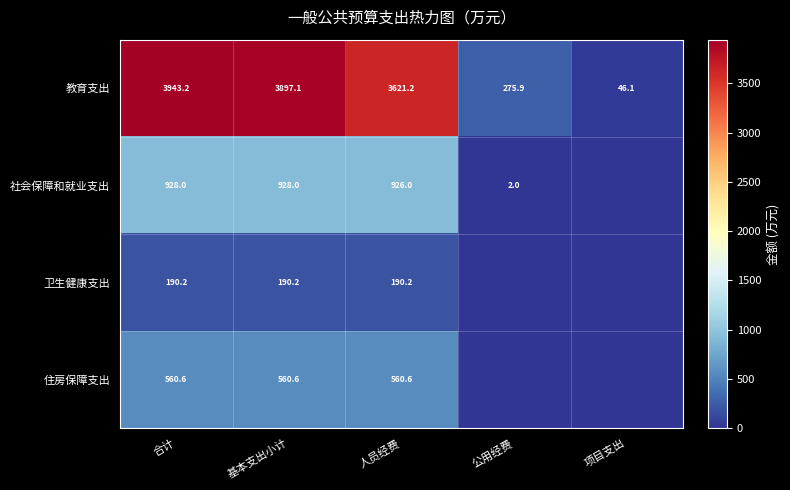

Where does the 教育支出 series first go above 3621?

合计